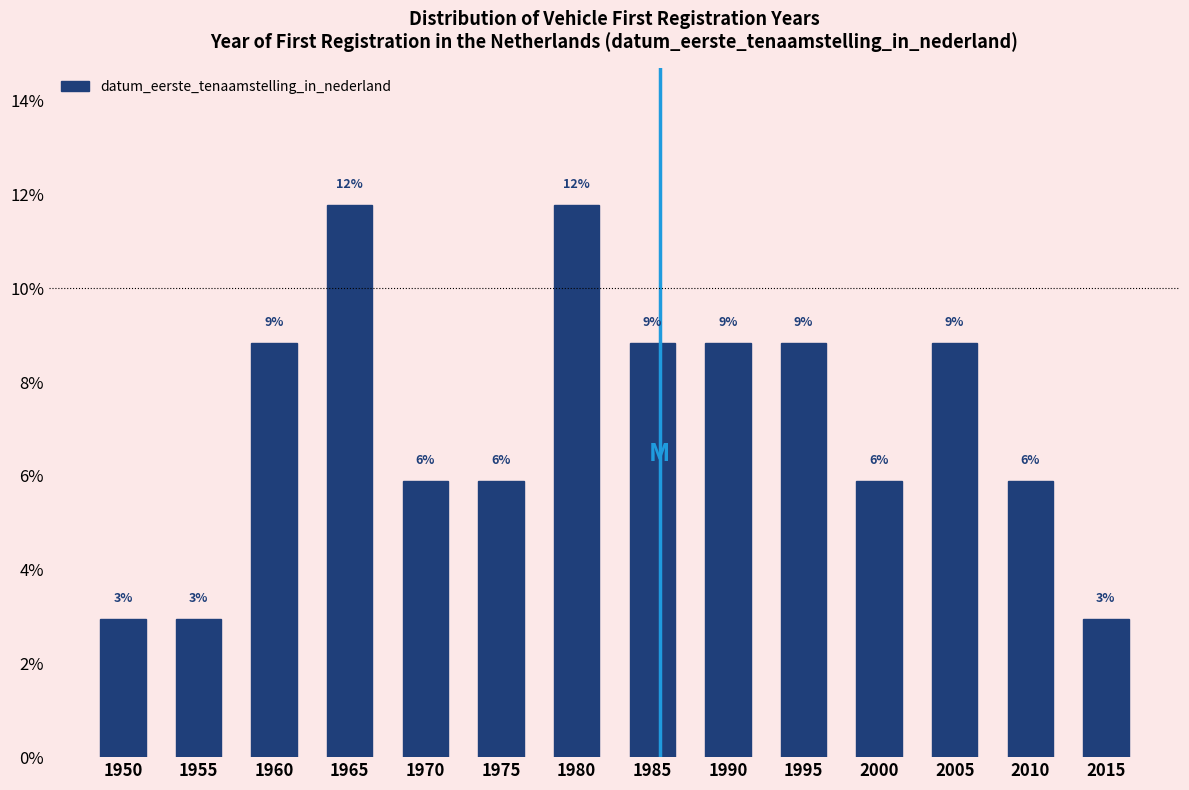

Are the bars horizontal?

No